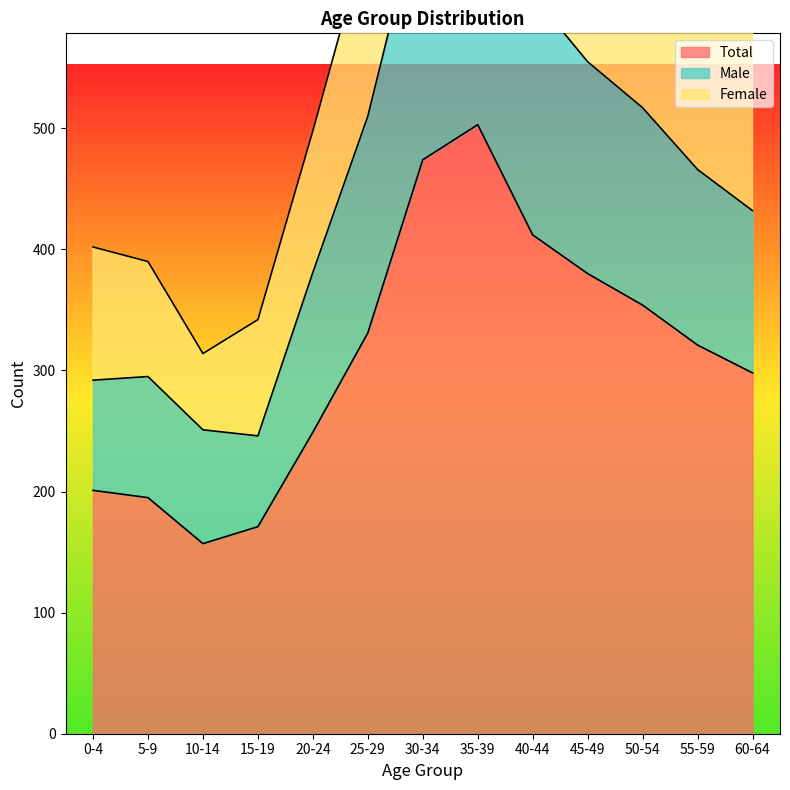

What is the sum of all Total values?

4046